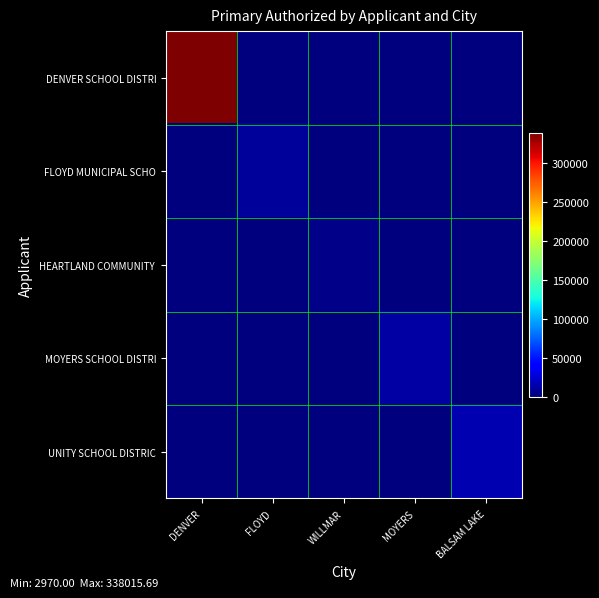

At how many categories does at least one series exceed 76376?

1